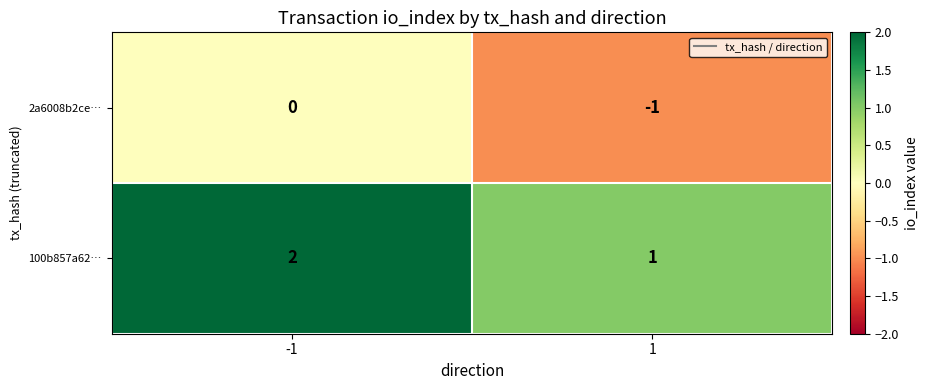

Rank the categories by 2a6008b2ce… value from lowest to highest.

1, -1